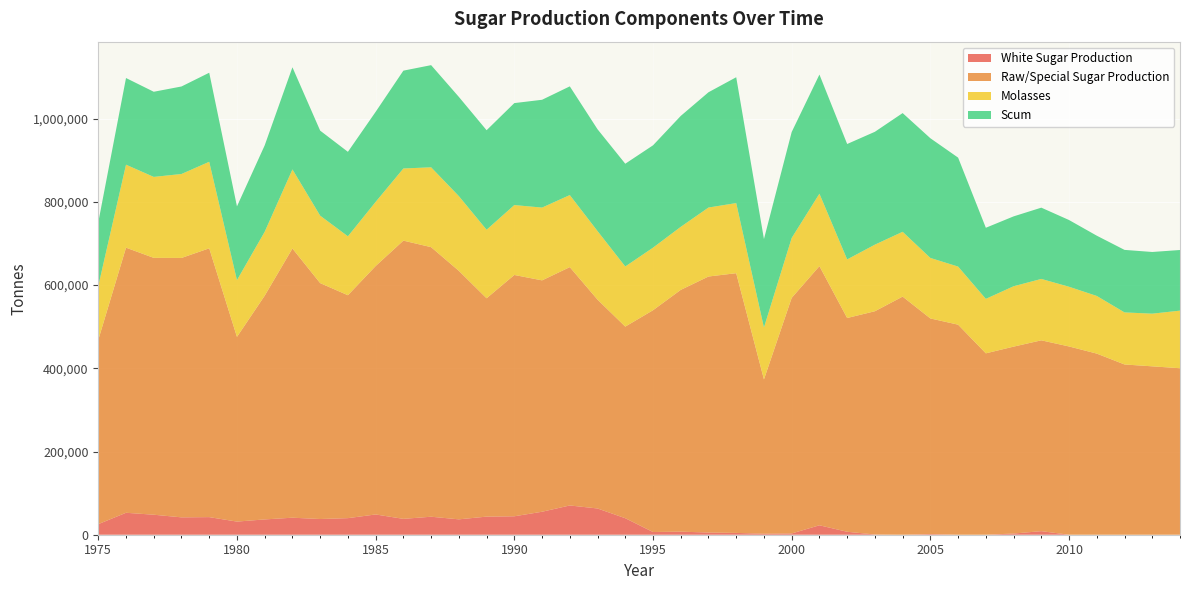

Reading left to right, transcribe all the data shown in this chart.

White Sugar Production: 1975=25418	1976=52745	1977=48079	1978=41745	1979=42311	1980=31550	1981=36781	1982=40902	1983=37738	1984=39842	1985=48698	1986=38129	1987=43262	1988=36972	1989=43508	1990=44325	1991=55227	1992=70316	1993=63078	1994=39691	1995=6510	1996=7359	1997=5296	1998=4346	1999=2386	2000=3061	2001=22676	2002=7091	2003=547	2004=0	2005=1537	2006=0	2007=0	2008=2852	2009=8565	2010=0	2011=0	2012=0	2013=0	2014=0
Raw/Special Sugar Production: 1975=442838	1976=637187	1977=617356	1978=623474	1979=646072	1980=443944	1981=537745	1982=647038	1983=566992	1984=535775	1985=597099	1986=668710	1987=647872	1988=597252	1989=524793	1990=579977	1991=556113	1992=572849	1993=501948	1994=460518	1995=533011	1996=581096	1997=615293	1998=624242	1999=370908	2000=566228	2001=622922	2002=513796	2003=536608	2004=572316	2005=518279	2006=504857	2007=435972	2008=449210	2009=458669	2010=452473	2011=435310	2012=409200	2013=404713	2014=400173
Molasses: 1975=129432	1976=199421	1977=194561	1978=201783	1979=207975	1980=136415	1981=153607	1982=190103	1983=162143	1984=141652	1985=154149	1986=173398	1987=191946	1988=179622	1989=164718	1990=168023	1991=174933	1992=173201	1993=164801	1994=144510	1995=150400	1996=151527	1997=165802	1998=168518	1999=124712	2000=144027	2001=174095	2002=140814	2003=160041	2004=155763	2005=145425	2006=139621	2007=130917	2008=145113	2009=147568	2010=143515	2011=138579	2012=125131	2013=126601	2014=138441
Scum: 1975=153105	1976=208291	1977=204636	1978=210317	1979=214014	1980=177230	1981=207655	1982=245416	1983=204311	1984=202999	1985=216417	1986=235130	1987=245520	1988=238457	1989=239159	1990=245060	1991=259095	1992=261252	1993=244640	1994=246926	1995=245952	1996=266558	1997=277028	1998=302437	1999=212578	2000=254568	2001=286284	2002=277367	2003=271239	2004=285298	2005=287659	2006=261850	2007=170841	2008=167934	2009=171273	2010=160345	2011=144801	2012=150232	2013=148235	2014=145692